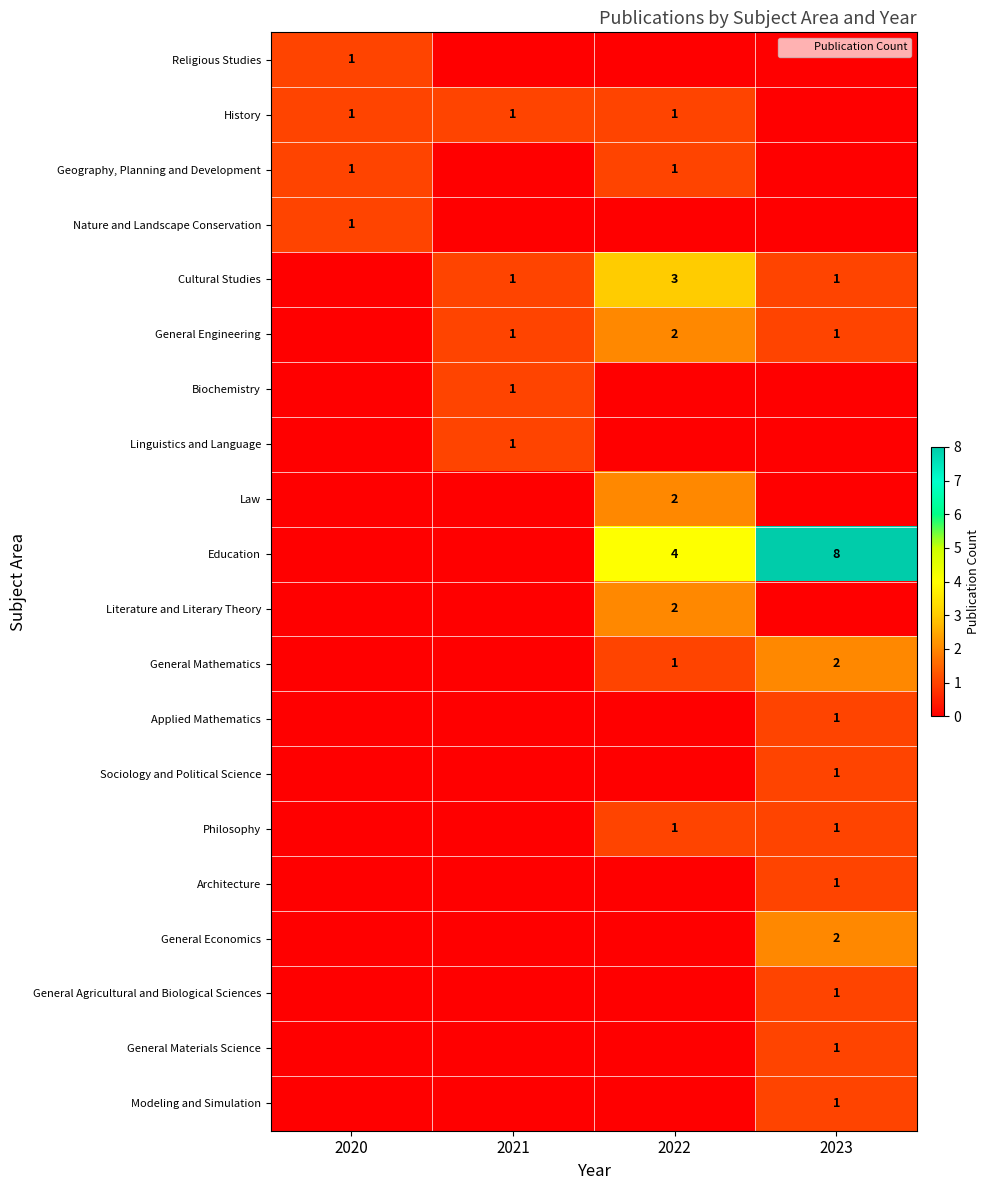

Rank the categories by Modeling and Simulation value from highest to lowest.

2023, 2020, 2021, 2022